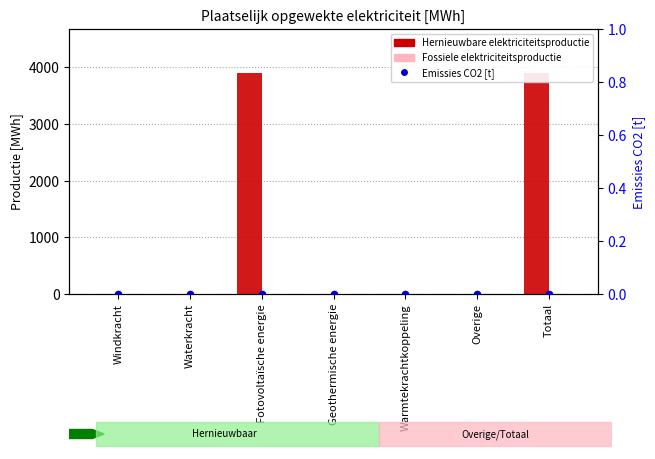

Which series reaches the maximum Y coordinate?

Hernieuwbare elektriciteitsproductie